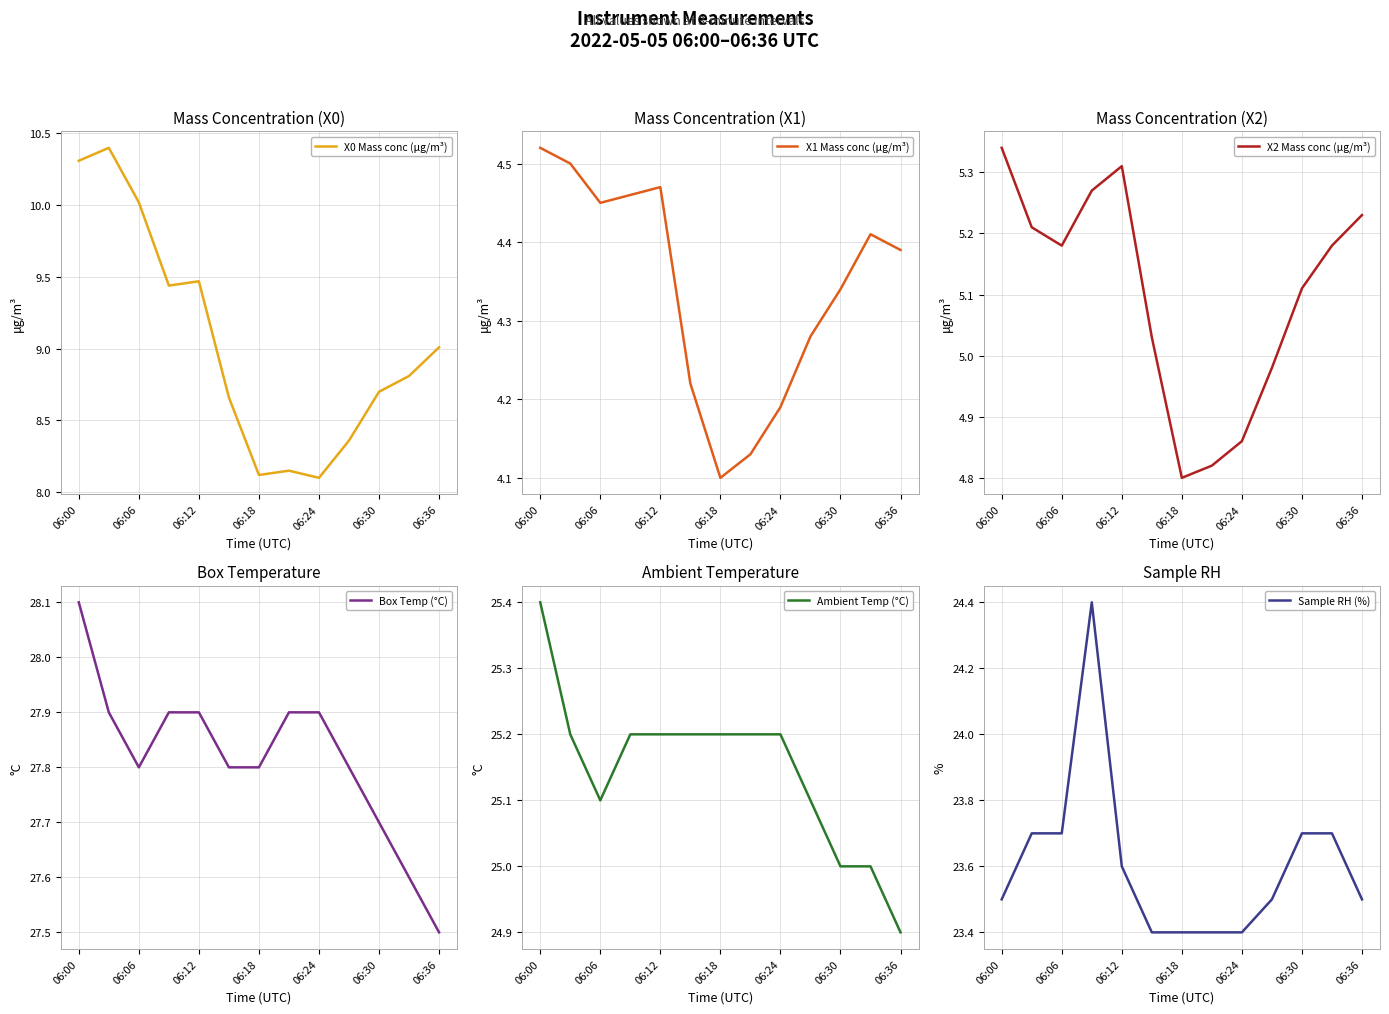

What is the minimum value for Sample RH (%)?

23.4